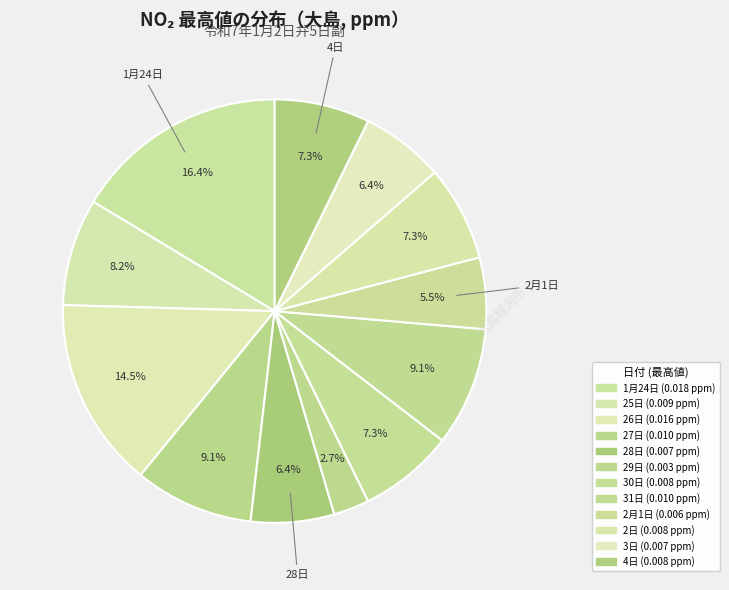

How many segments does this pie chart have?

12